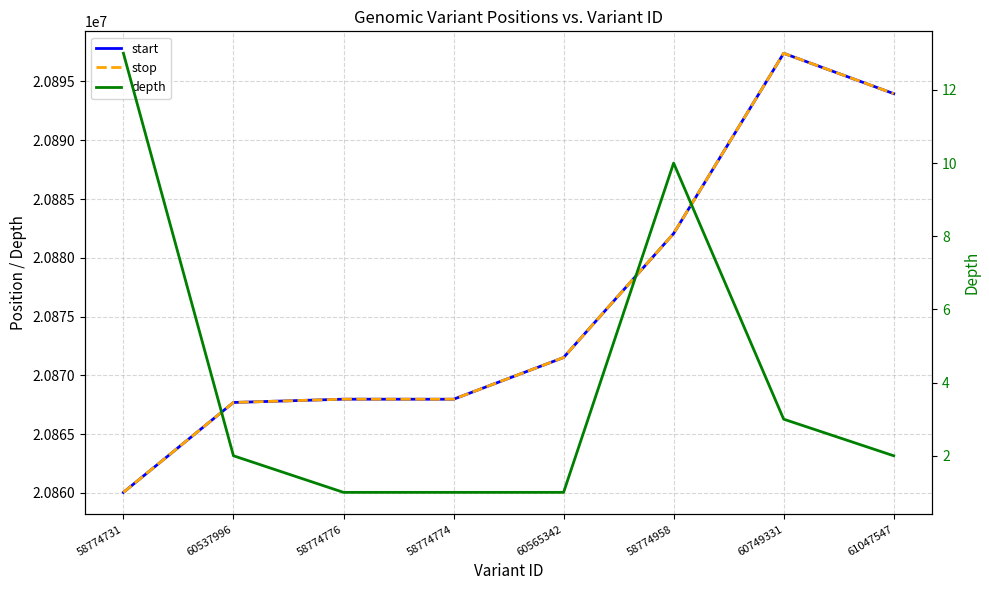

The start series shows 31131186 at 60749331. True or false?

False